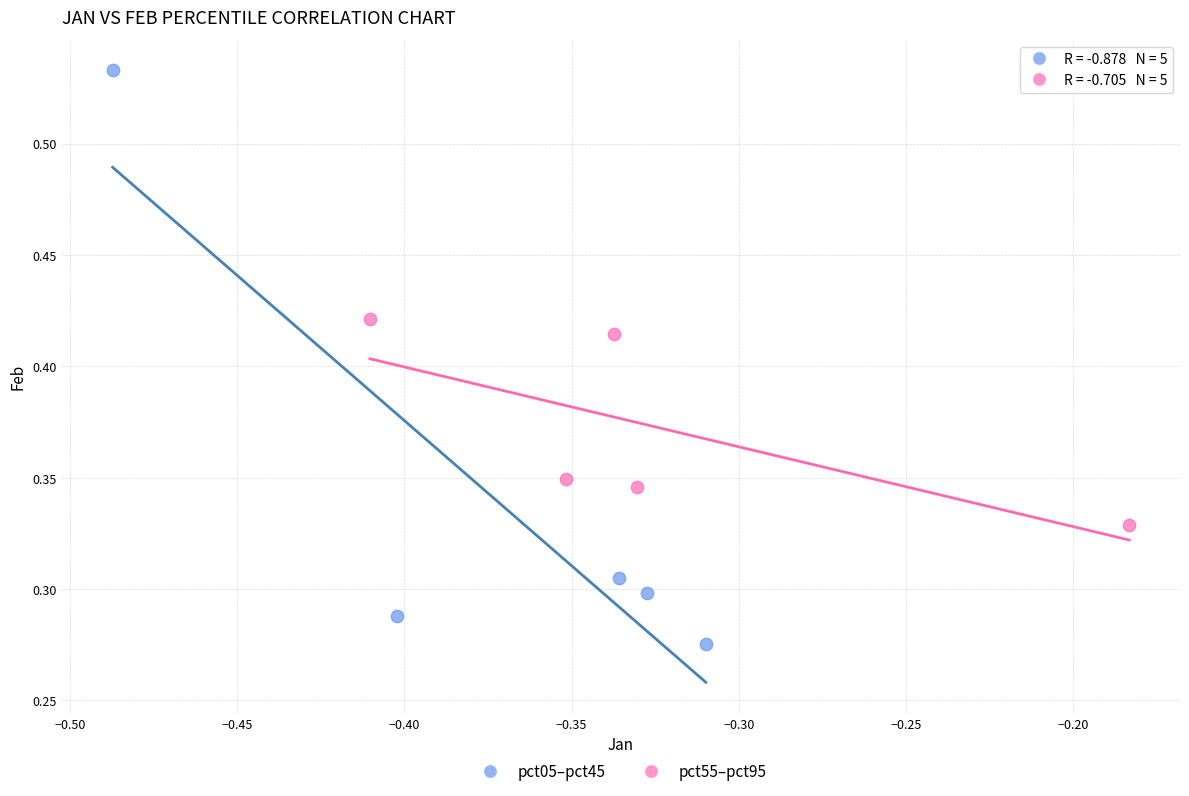

Which series contains the lowest Y value?

pct05–pct45